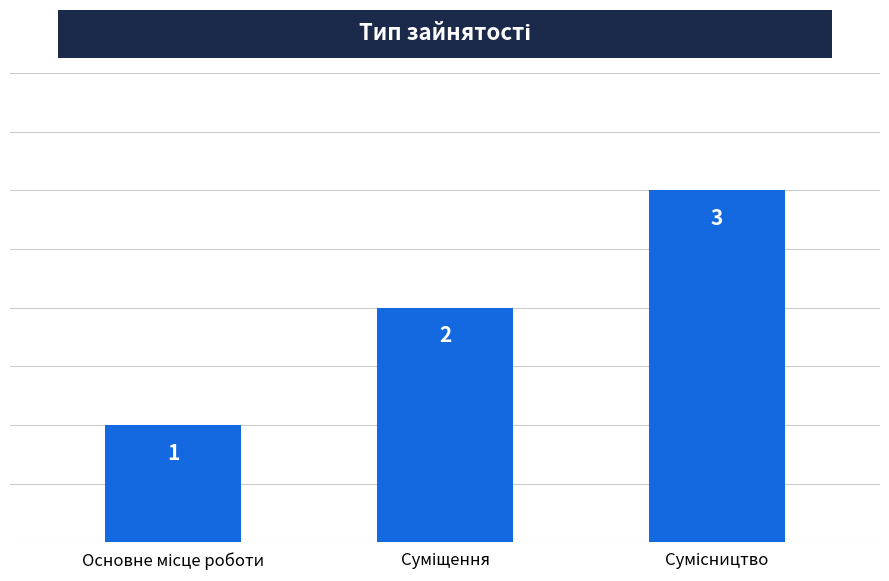

What is the value of the 2nd bar from the left?

2